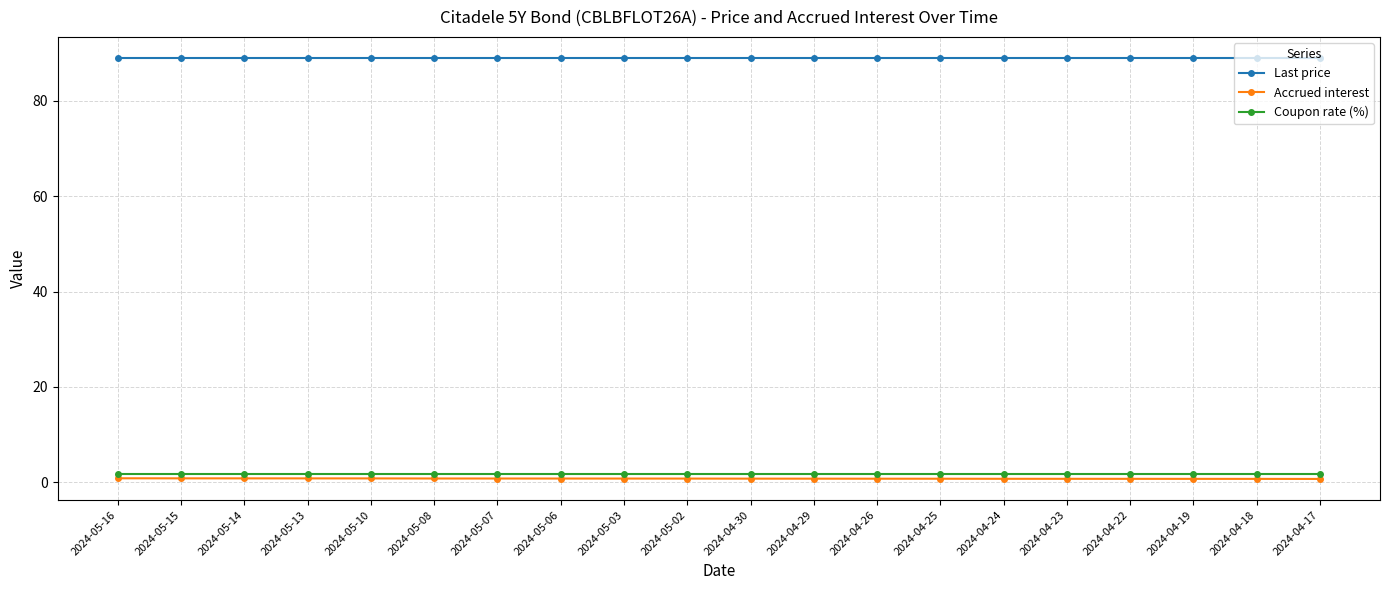

True or false: Accrued interest has a value of 0.8 at 2024-05-14.

True